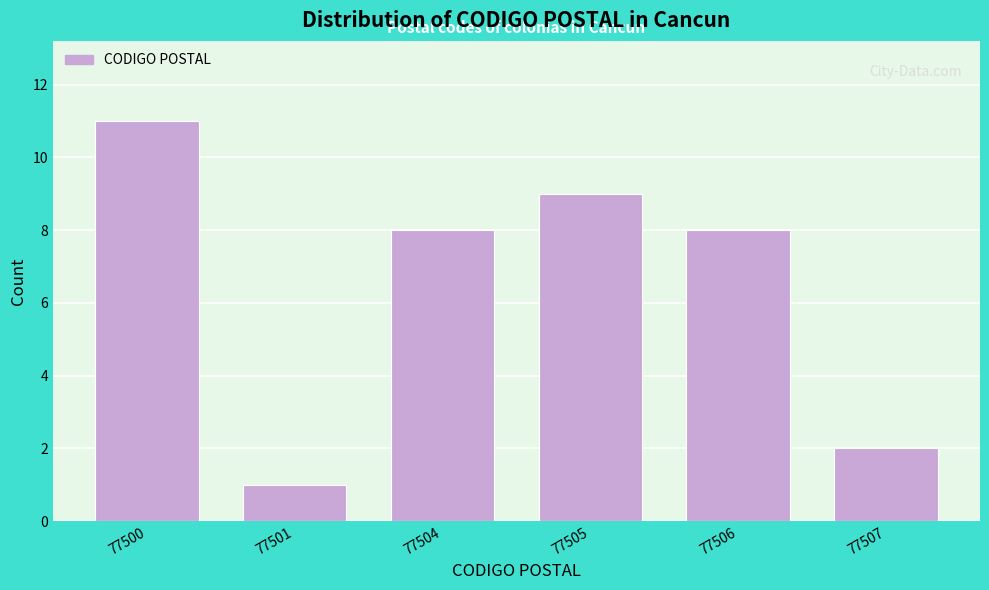

Reading left to right, extract all data points from this chart.

11	1	8	9	8	2